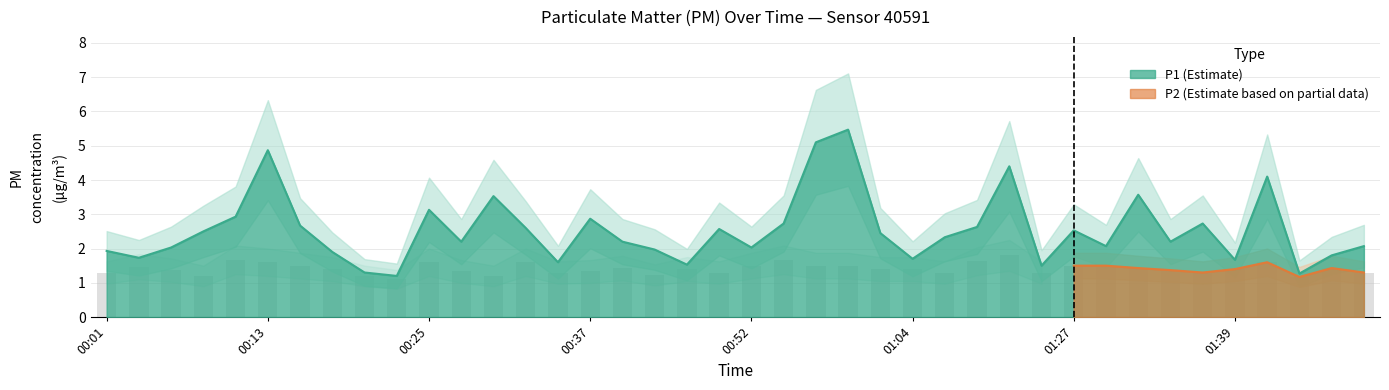

Does the chart contain stacked bars?

No